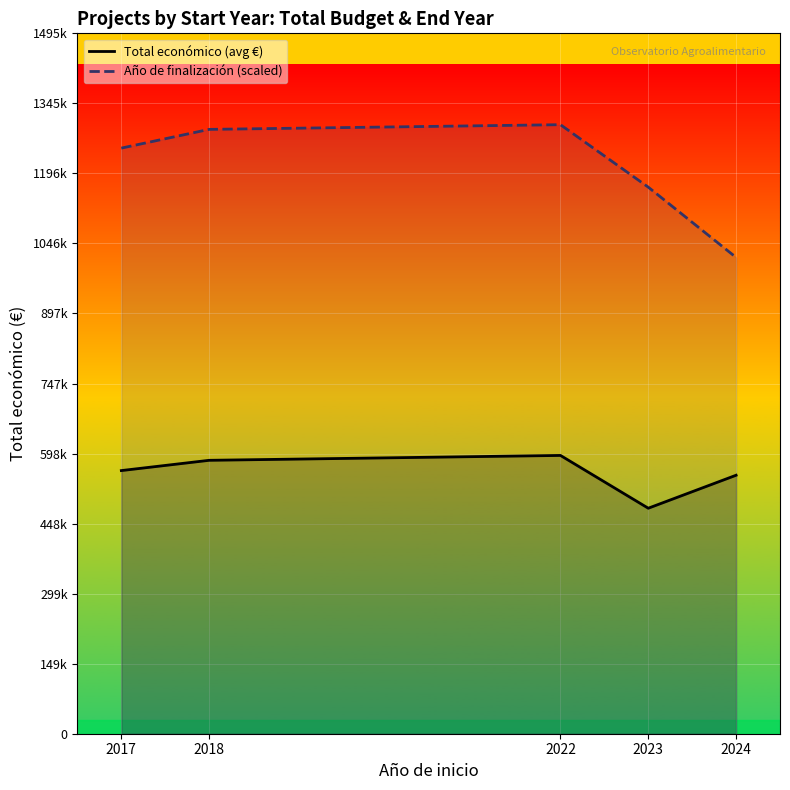

Is it true that Total económico (avg €) equals 551753.2 at 2024?

True